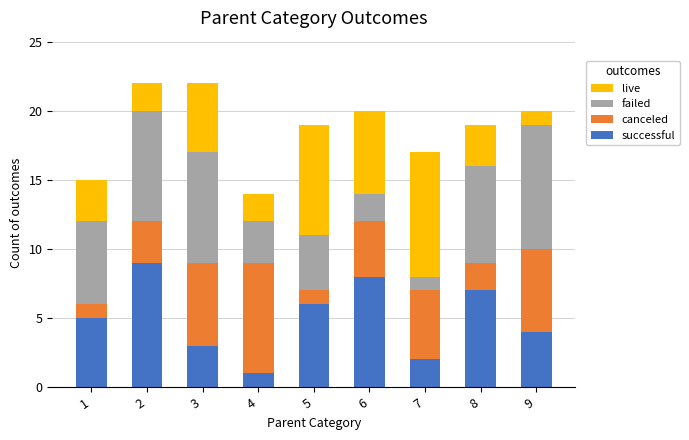

What is the sum of all successful values?

45